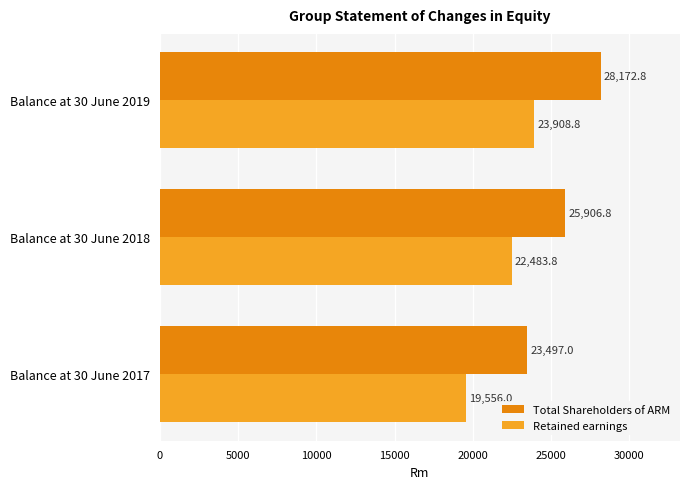

What are all the series names shown in the legend?

Total Shareholders of ARM, Retained earnings